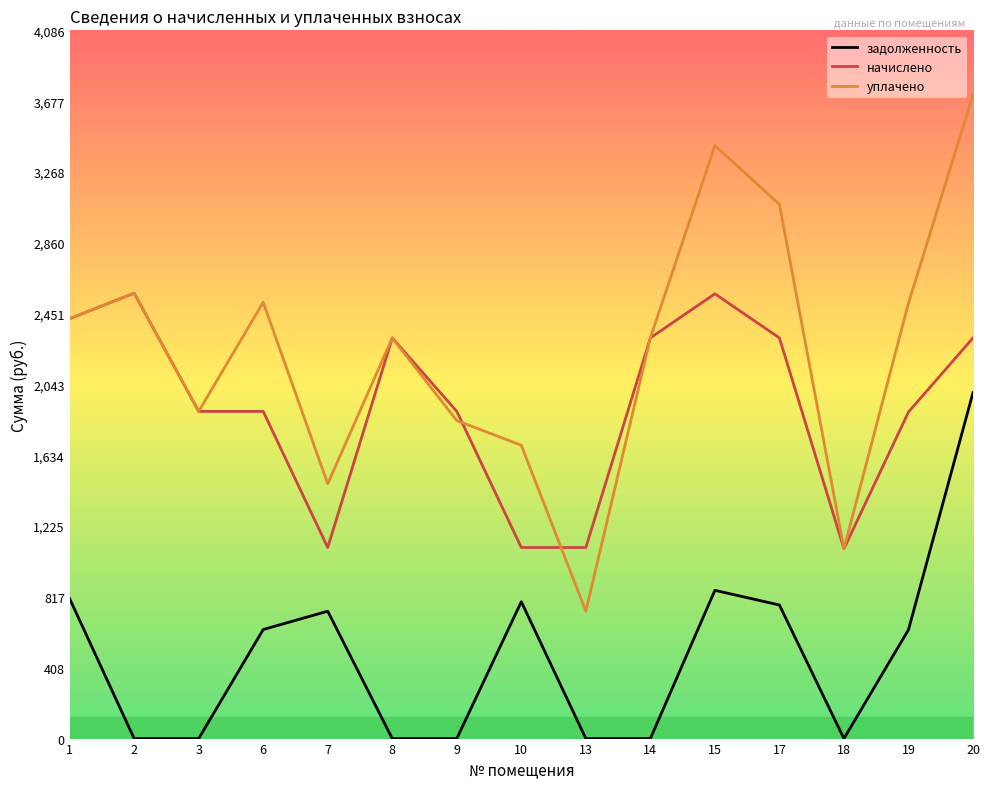

What is the spread (max minus min) of values at 10?

902.7